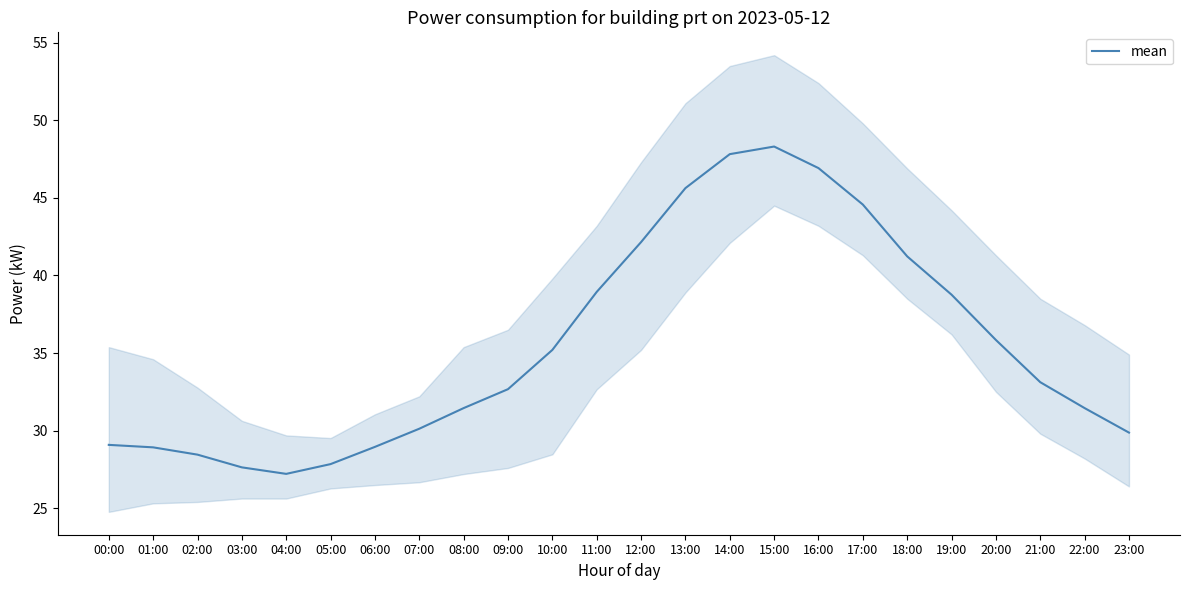

List the labels in order of value, largest first.

15:00, 14:00, 16:00, 13:00, 17:00, 12:00, 18:00, 11:00, 19:00, 20:00, 10:00, 21:00, 09:00, 08:00, 22:00, 07:00, 23:00, 00:00, 06:00, 01:00, 02:00, 05:00, 03:00, 04:00